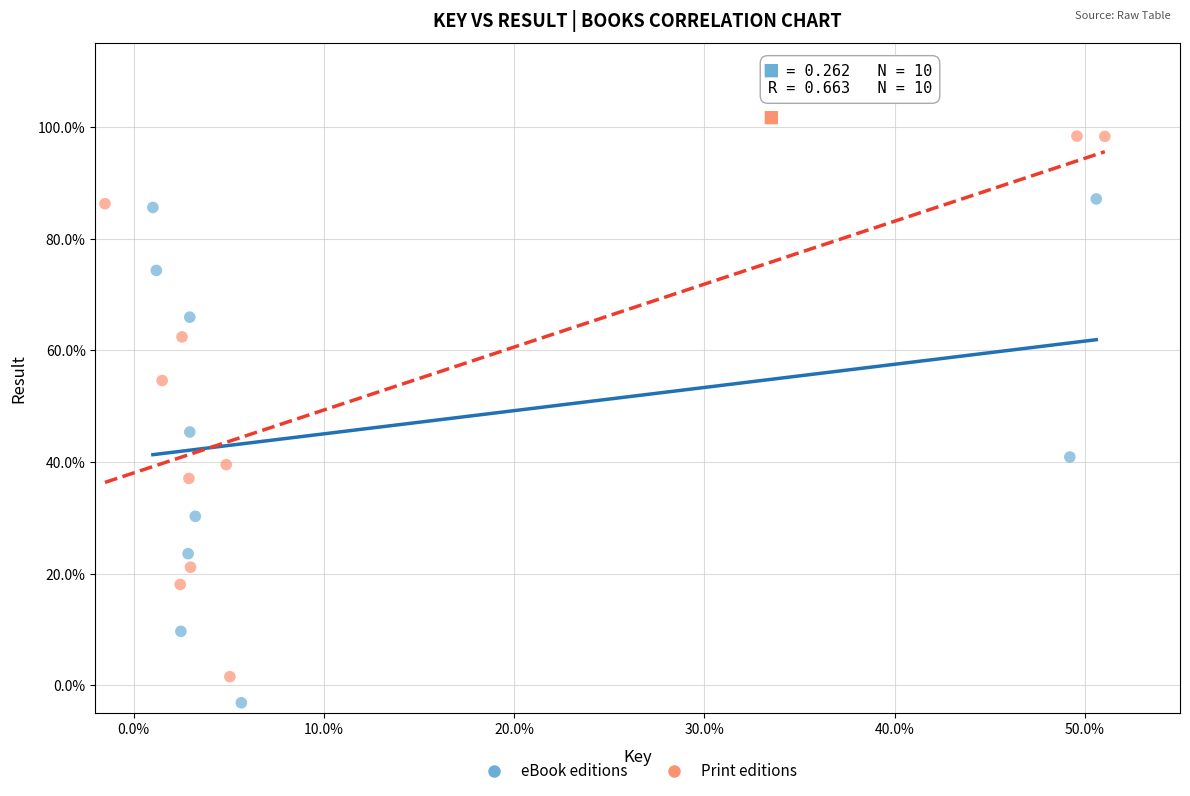

Which series has the widest spread of Y values?

Print editions